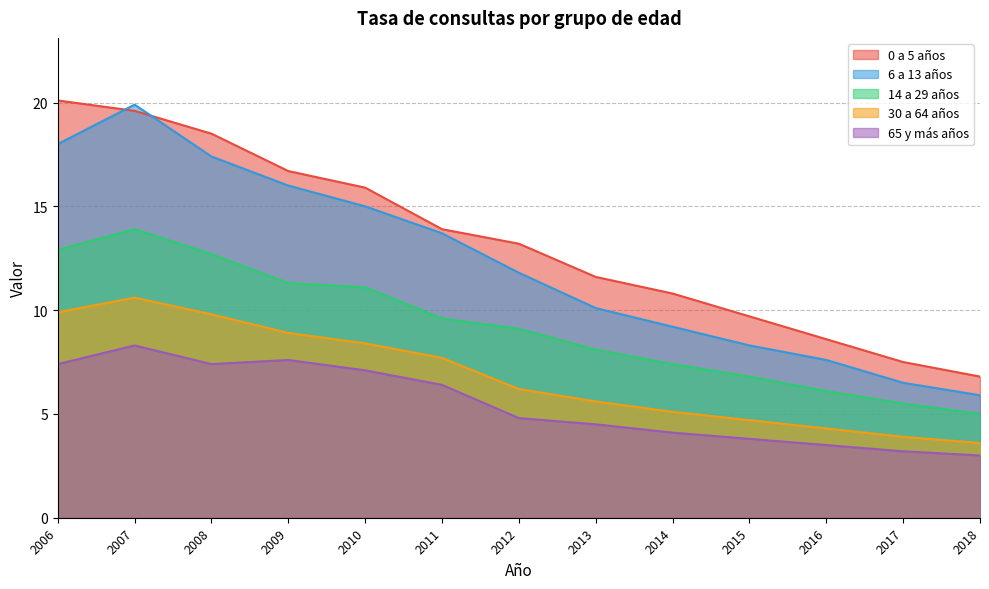

Reading right to left, what are all the values shown in this chart?

0 a 5 años: 2018=6.8	2017=7.5	2016=8.6	2015=9.7	2014=10.8	2013=11.6	2012=13.2	2011=13.9	2010=15.9	2009=16.7	2008=18.5	2007=19.6	2006=20.1
6 a 13 años: 2018=5.9	2017=6.5	2016=7.6	2015=8.3	2014=9.2	2013=10.1	2012=11.8	2011=13.7	2010=15.0	2009=16.0	2008=17.4	2007=19.9	2006=18.0
14 a 29 años: 2018=5.0	2017=5.5	2016=6.1	2015=6.8	2014=7.4	2013=8.1	2012=9.1	2011=9.6	2010=11.1	2009=11.3	2008=12.7	2007=13.9	2006=12.9
30 a 64 años: 2018=3.6	2017=3.9	2016=4.3	2015=4.7	2014=5.1	2013=5.6	2012=6.2	2011=7.7	2010=8.4	2009=8.9	2008=9.8	2007=10.6	2006=9.9
65 y más años: 2018=3.0	2017=3.2	2016=3.5	2015=3.8	2014=4.1	2013=4.5	2012=4.8	2011=6.4	2010=7.1	2009=7.6	2008=7.4	2007=8.3	2006=7.4